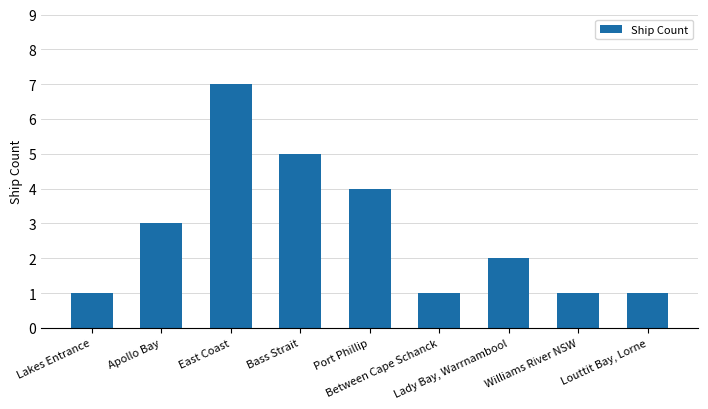

True or false: the data shows 2 at Bass Strait.

False